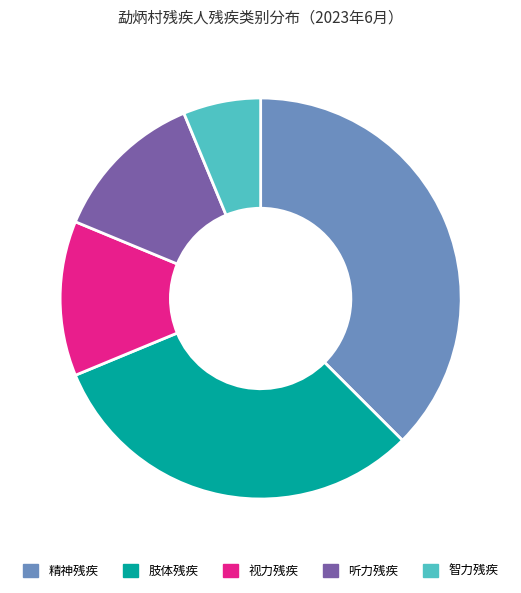

Do 听力残疾 and 智力残疾 together represent more than half of the pie?

No